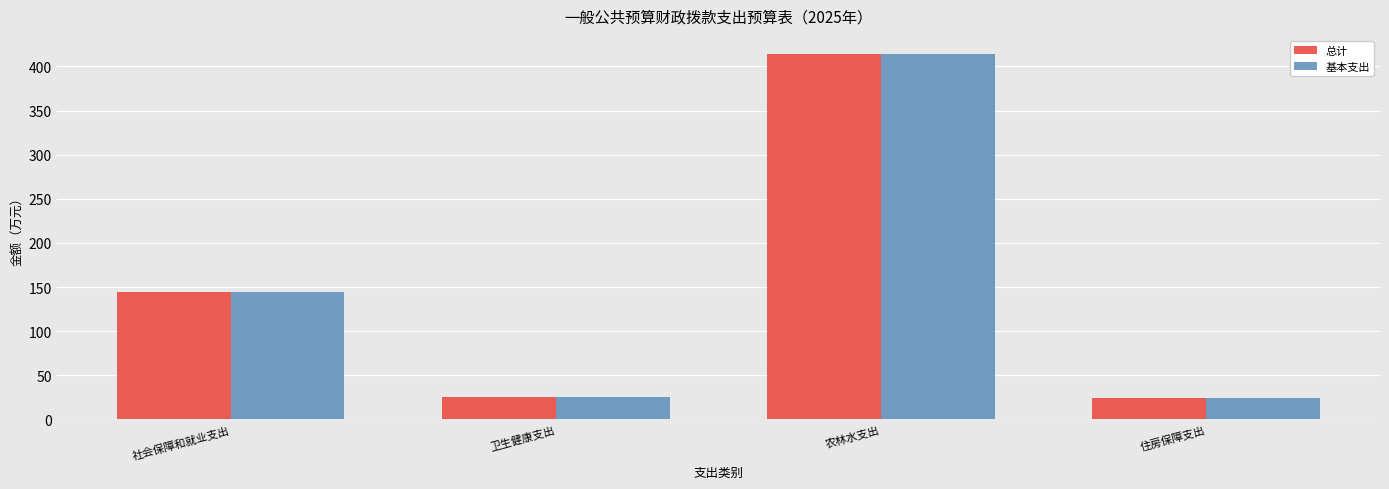

How many distinct data groups are displayed?

2